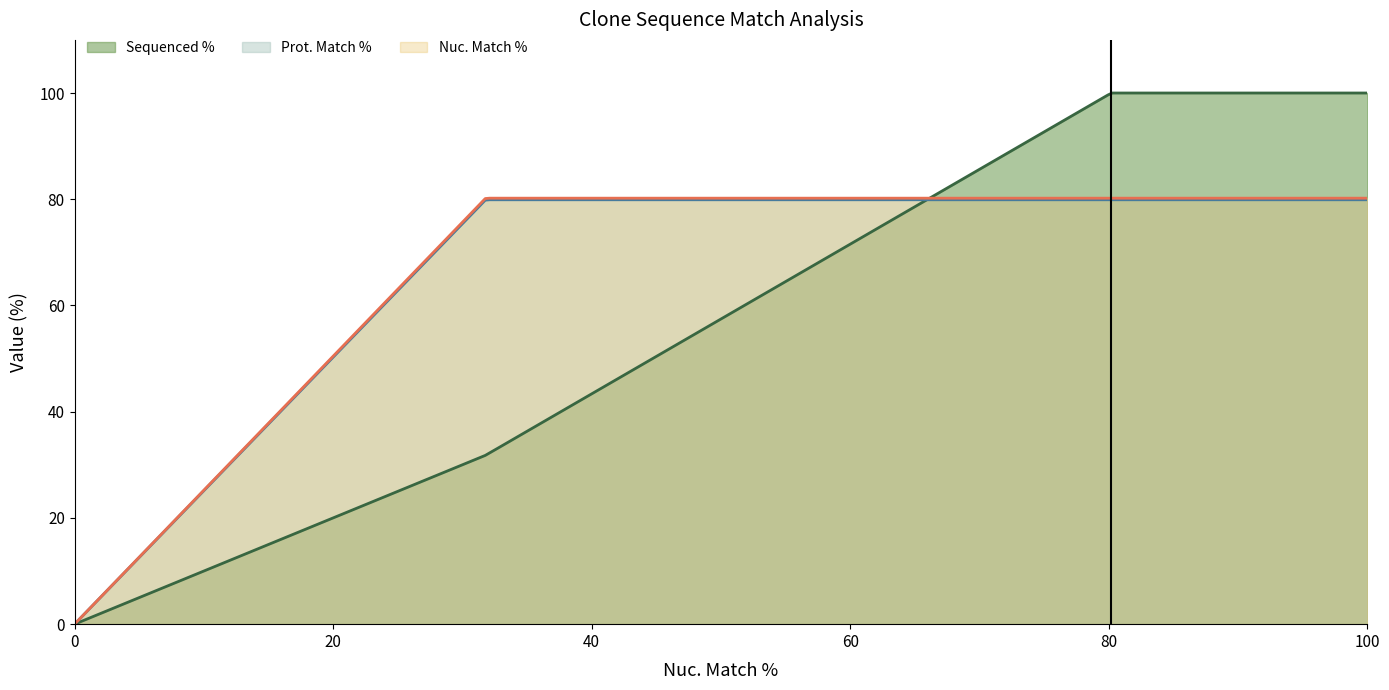

Which series has the largest range (max minus min)?

Sequenced %